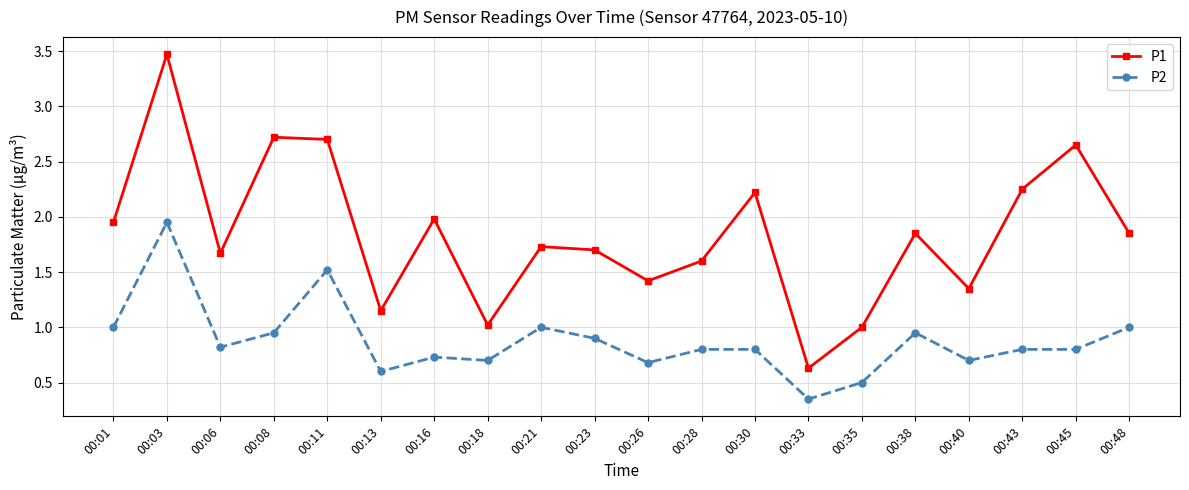

How many distinct data groups are displayed?

2